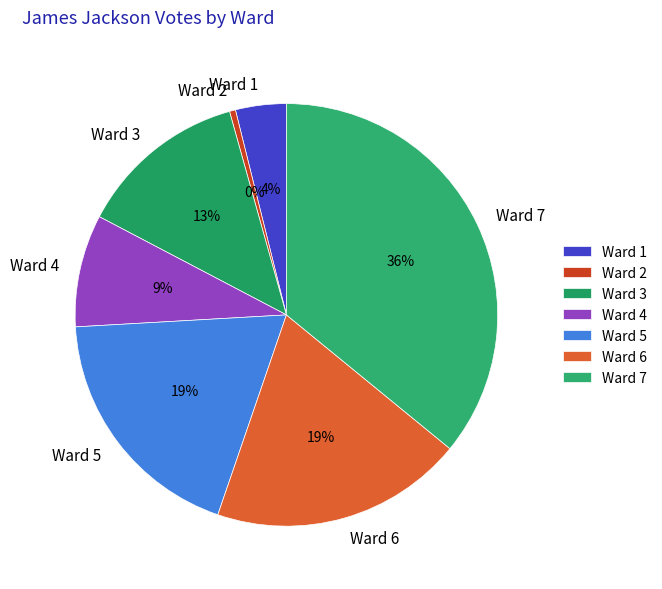

Approximately how many times larger is the value at Ward 4 compared to Ward 2?

18.7